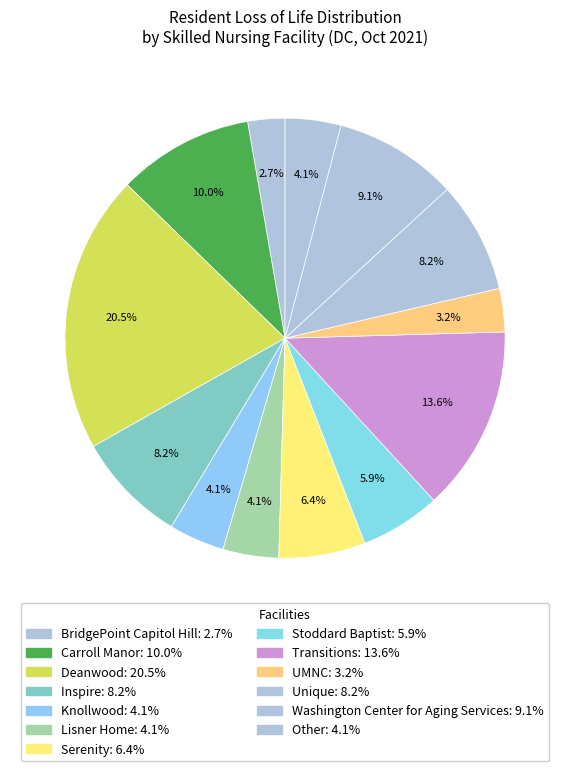

How many segments does this pie chart have?

13